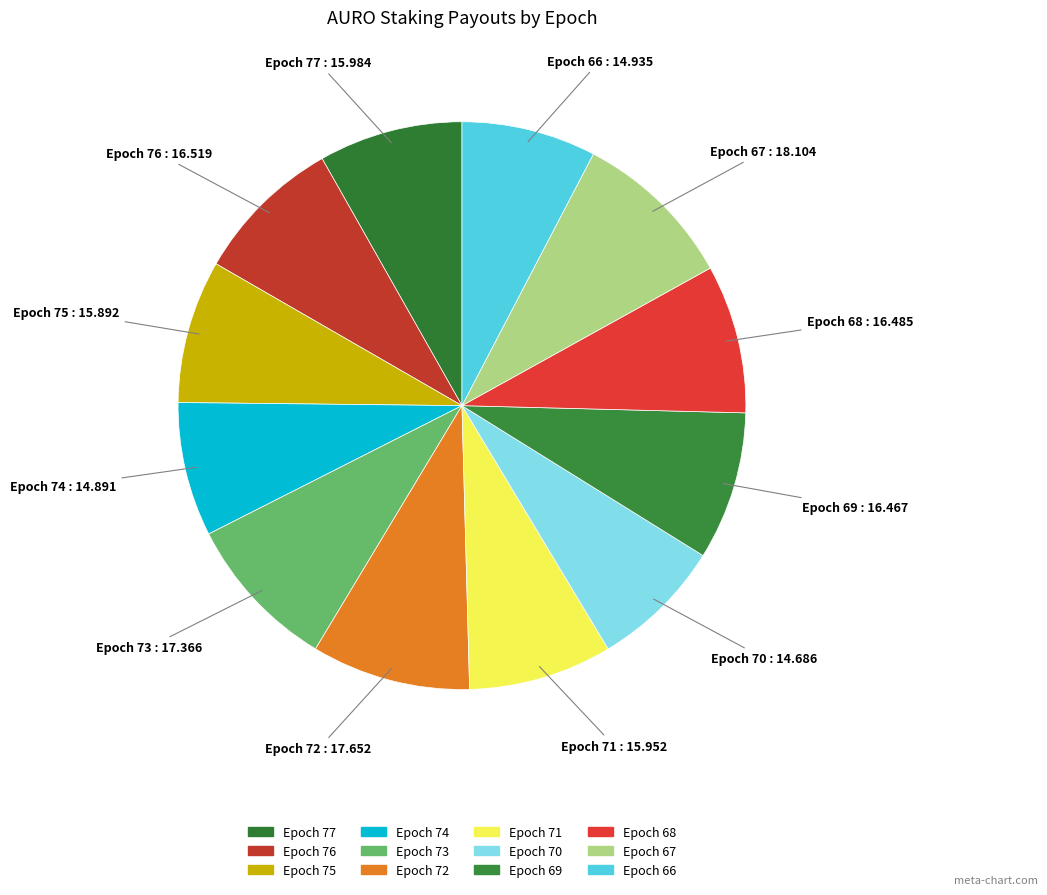

To the nearest percent, what is the average slice percentage?

8%